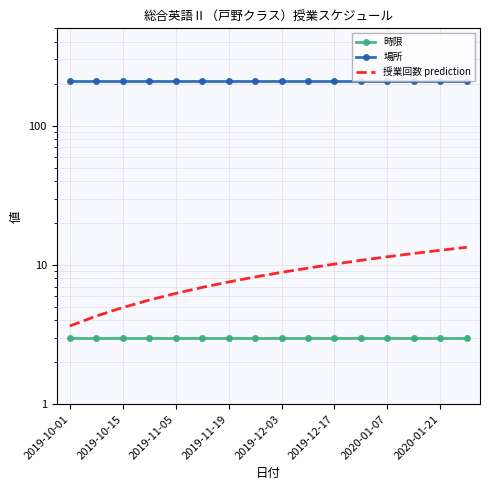

True or false: 時限 and 場所 intersect in this chart.

False